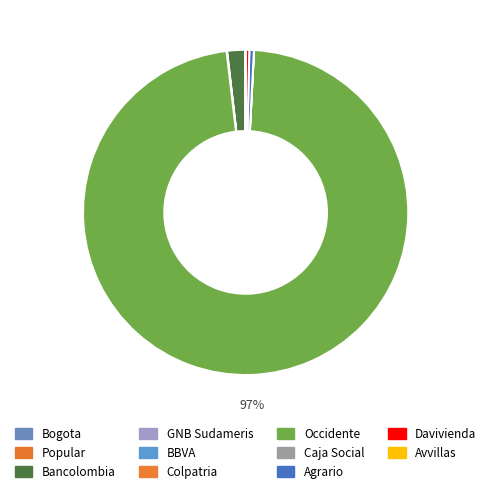

Does Avvillas represent more than half of the total?

No